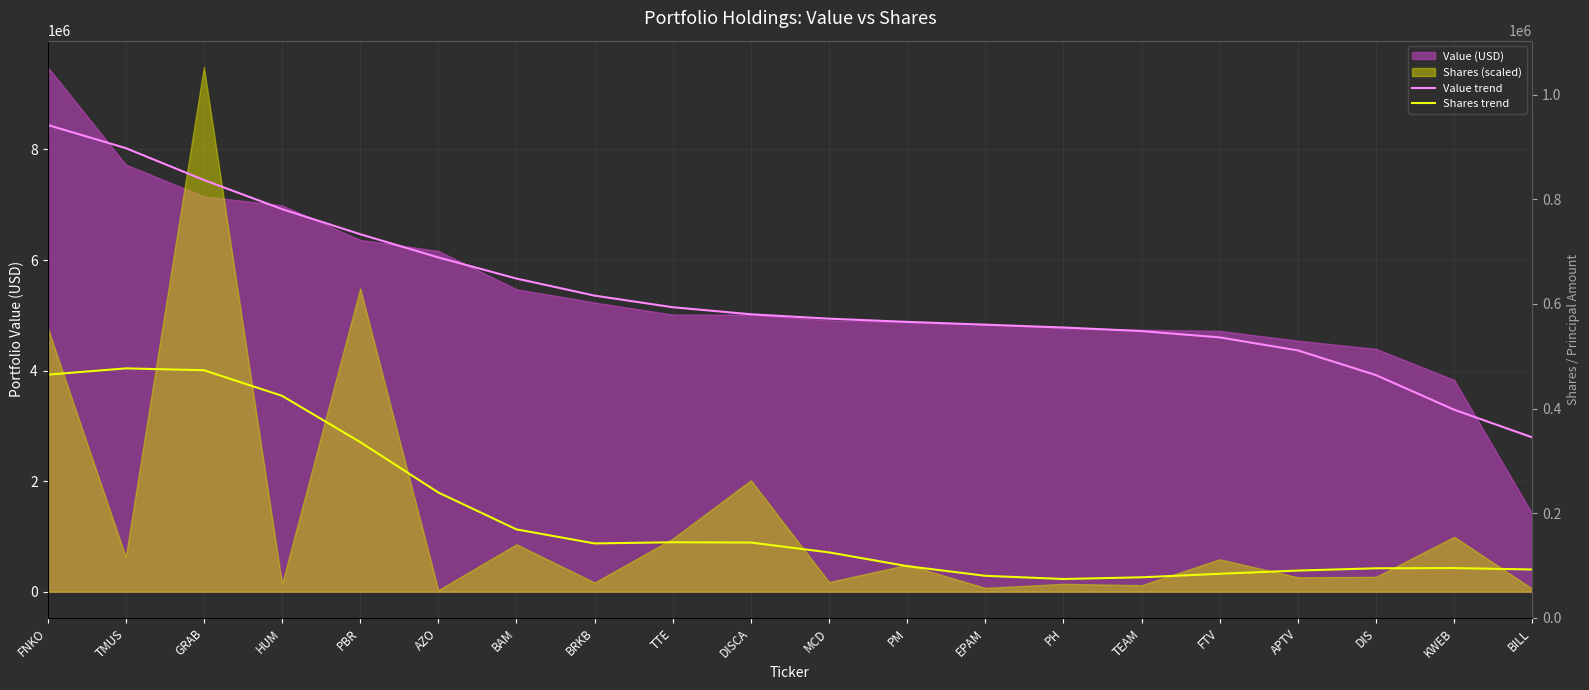

What is the difference between the maximum and second lowest values in the Shares trend series?

3779630.3